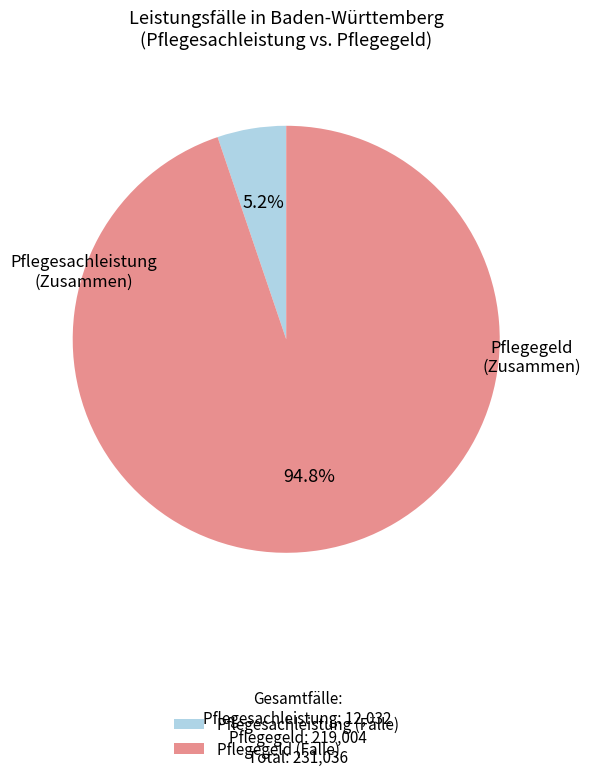

True or false: Pflegesachleistung (Fälle) accounts for 1% of the total.

False